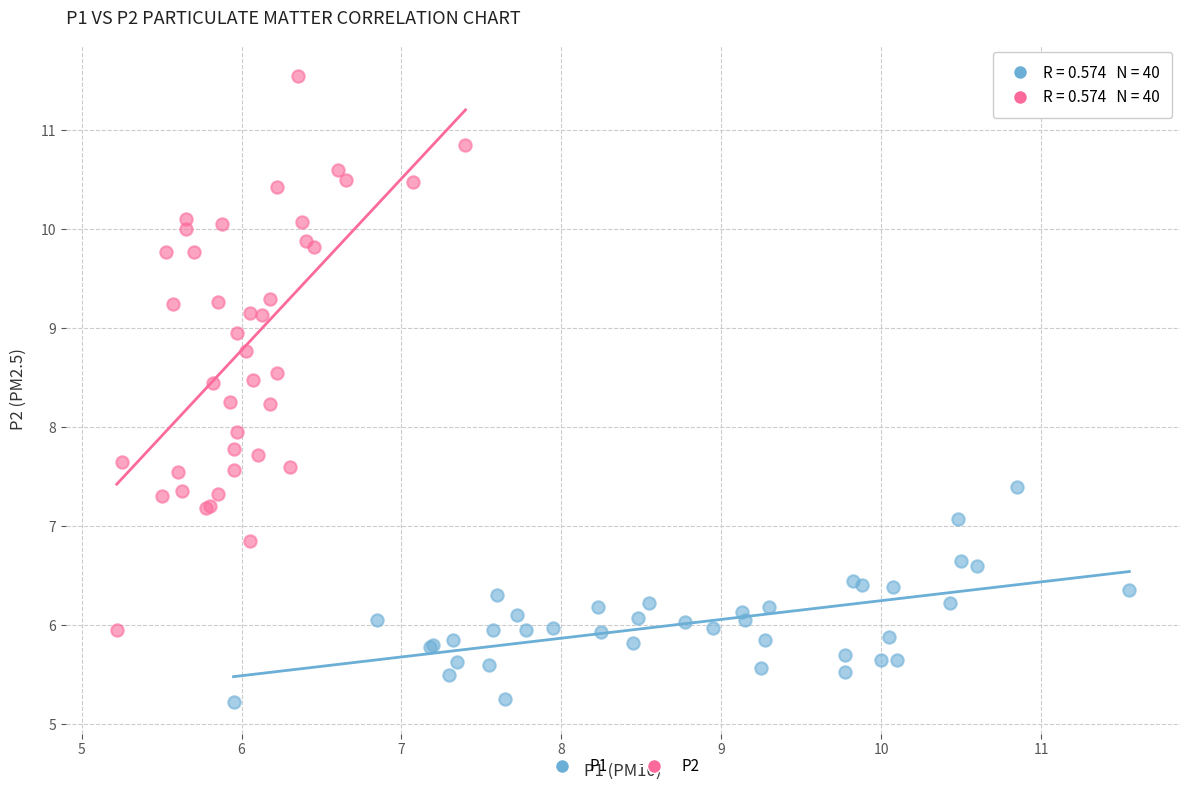

Which series has the largest Y range (max minus min)?

P2